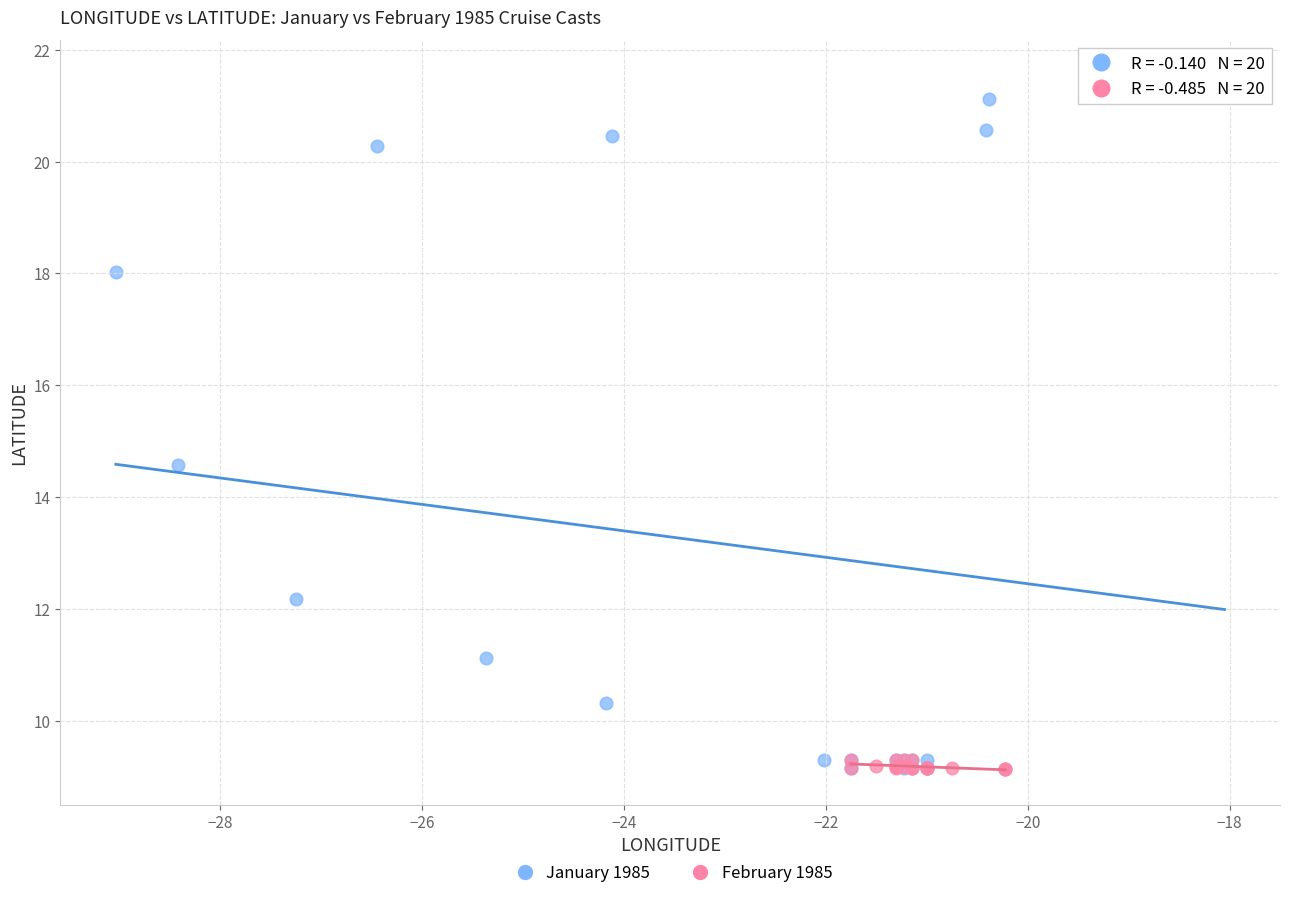

Which series reaches the maximum Y coordinate?

January 1985